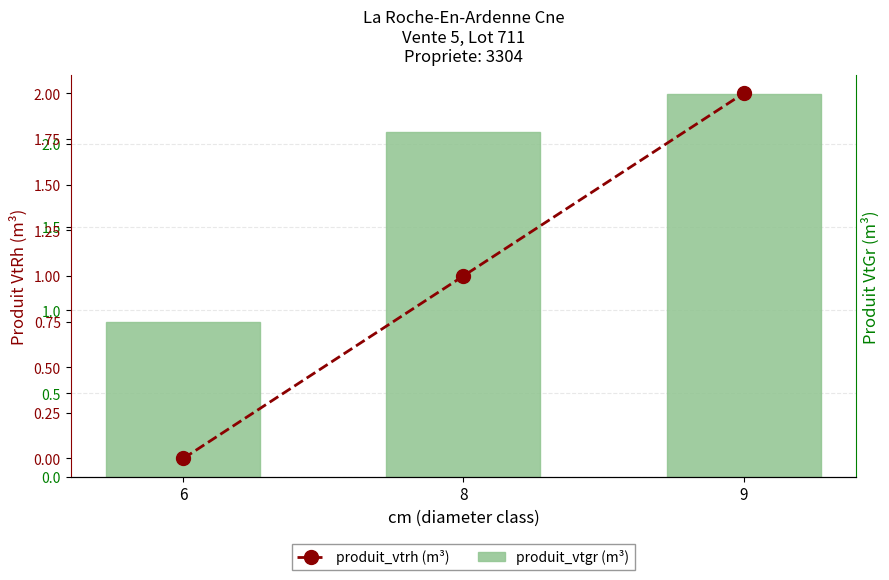

Which series changed the most between 6 and 8?

produit_vtgr (m³)